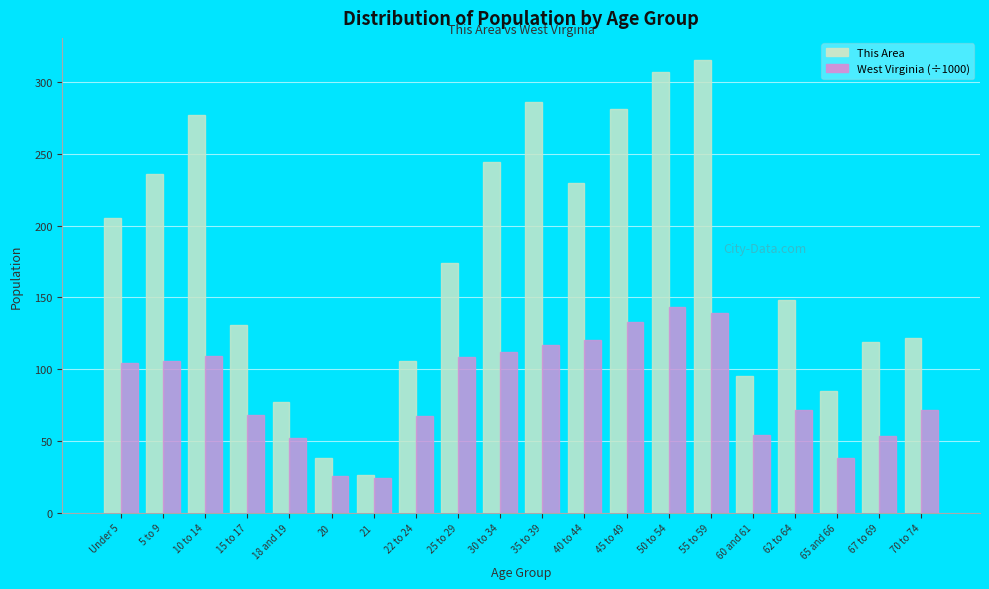

Rank the series by their maximum value, from lowest to highest.

West Virginia (÷1000), This Area